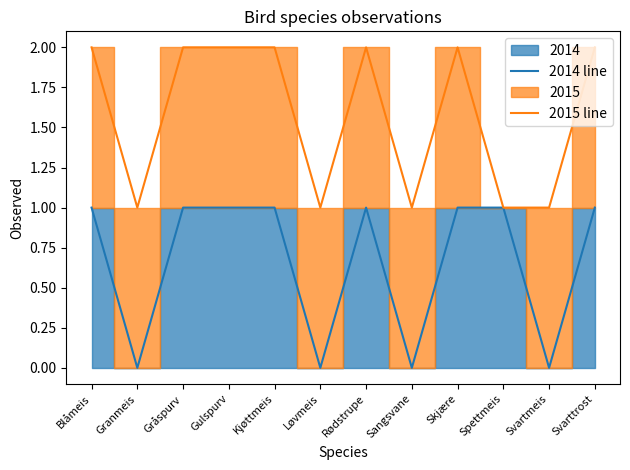

Between Løvmeis and Rødstrupe, which series saw the biggest shift?

2014 line